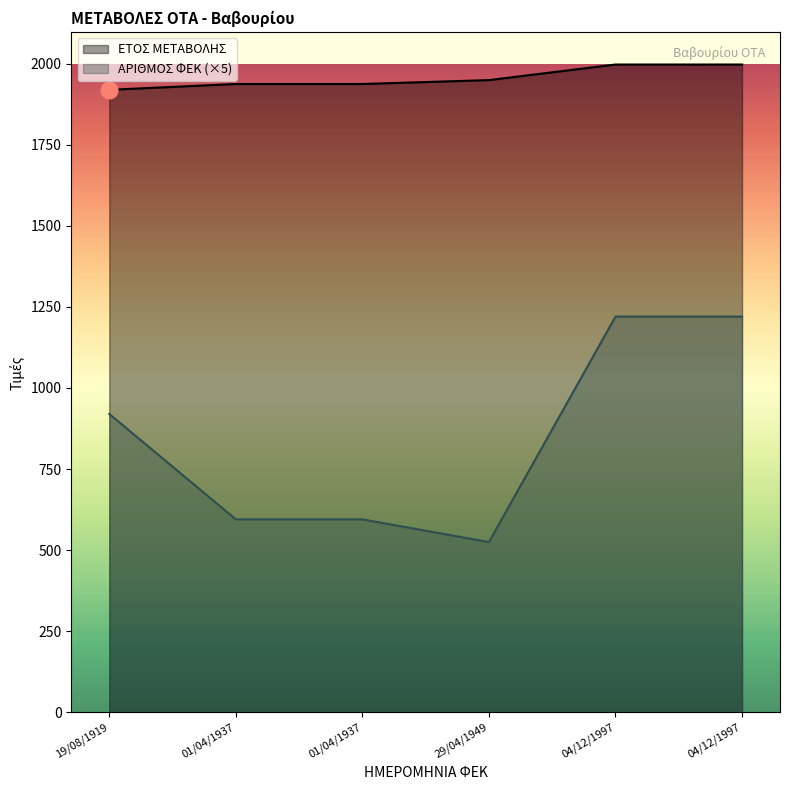

What is the approximate value of ΑΡΙΘΜΟΣ ΦΕΚ at 01/04/1937?

595